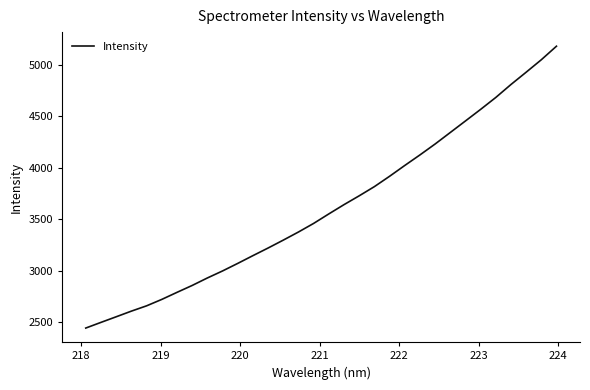

What is the maximum value shown in the chart?

5178.3